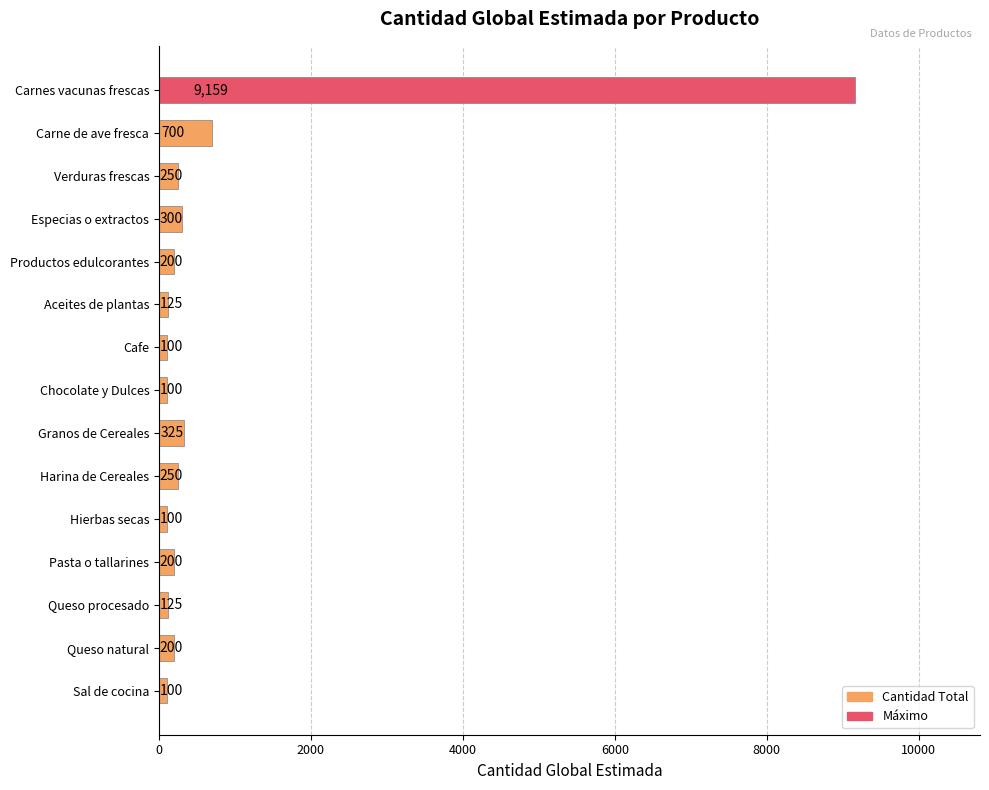

What position from the bottom is Carne de ave fresca?

14